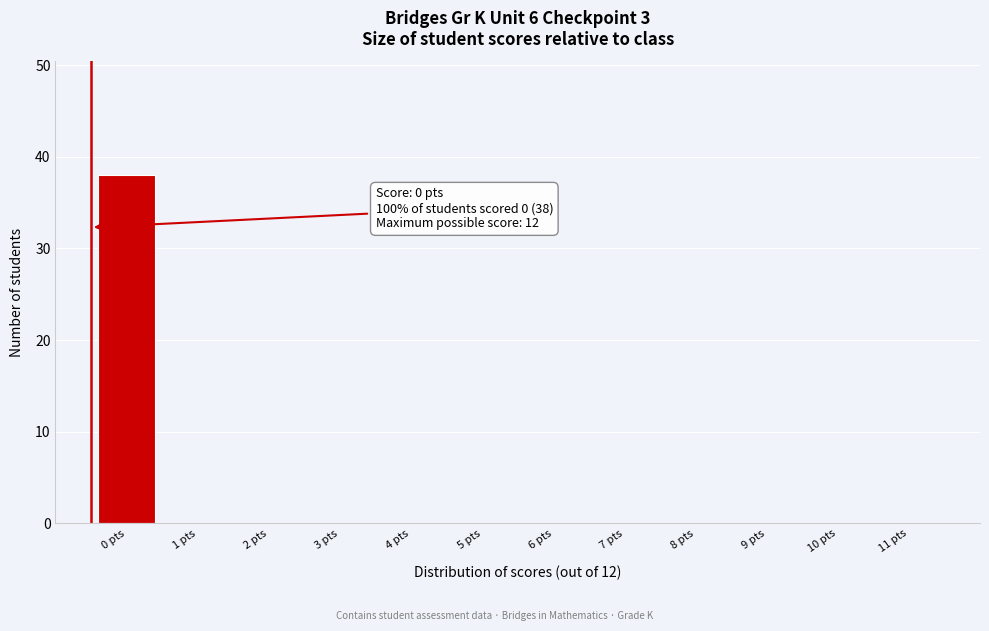

Reading left to right, extract all data points from this chart.

0 pts=38	1 pts=0	2 pts=0	3 pts=0	4 pts=0	5 pts=0	6 pts=0	7 pts=0	8 pts=0	9 pts=0	10 pts=0	11 pts=0